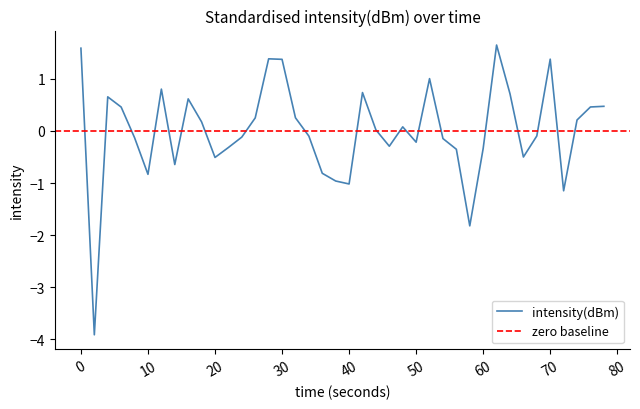

Is it true that intensity(dBm) equals -0.3 at 60?

True